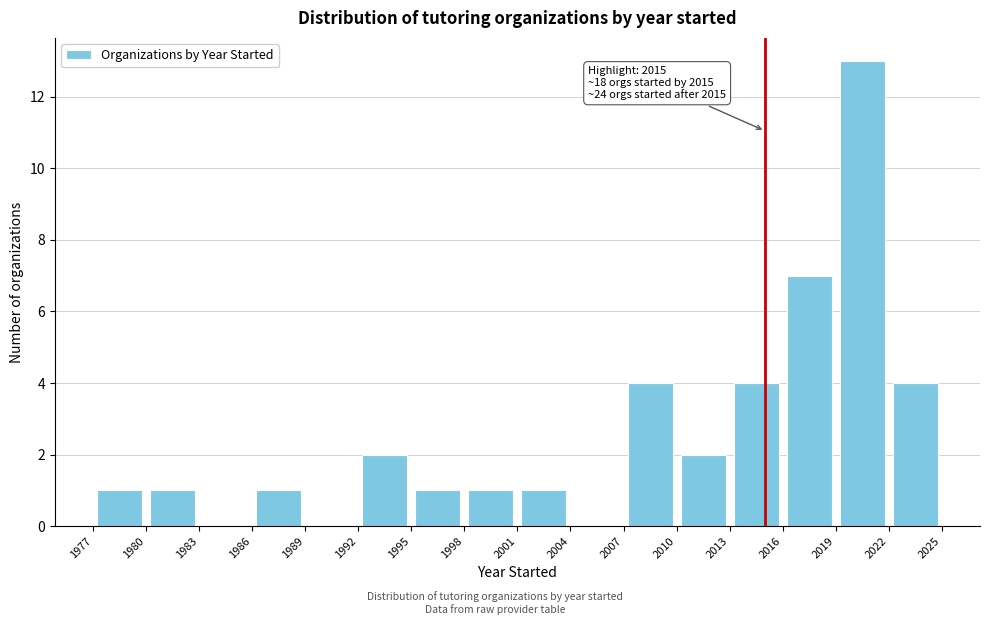

Which range on the x-axis has the tallest bar?

2019 to 2022